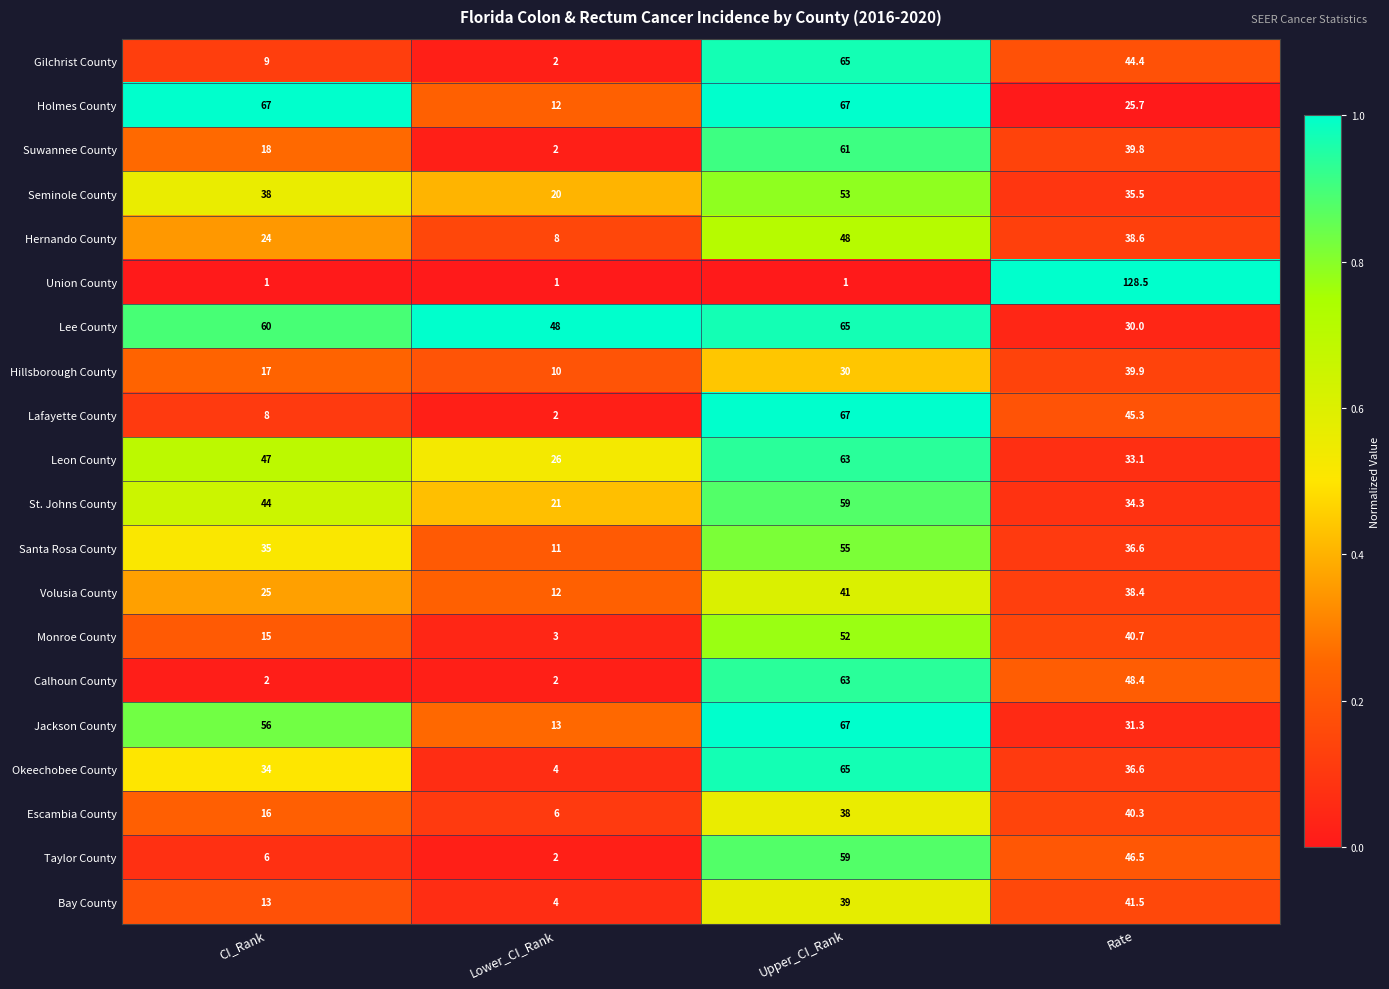

Which category has the highest value across all series?

Rate